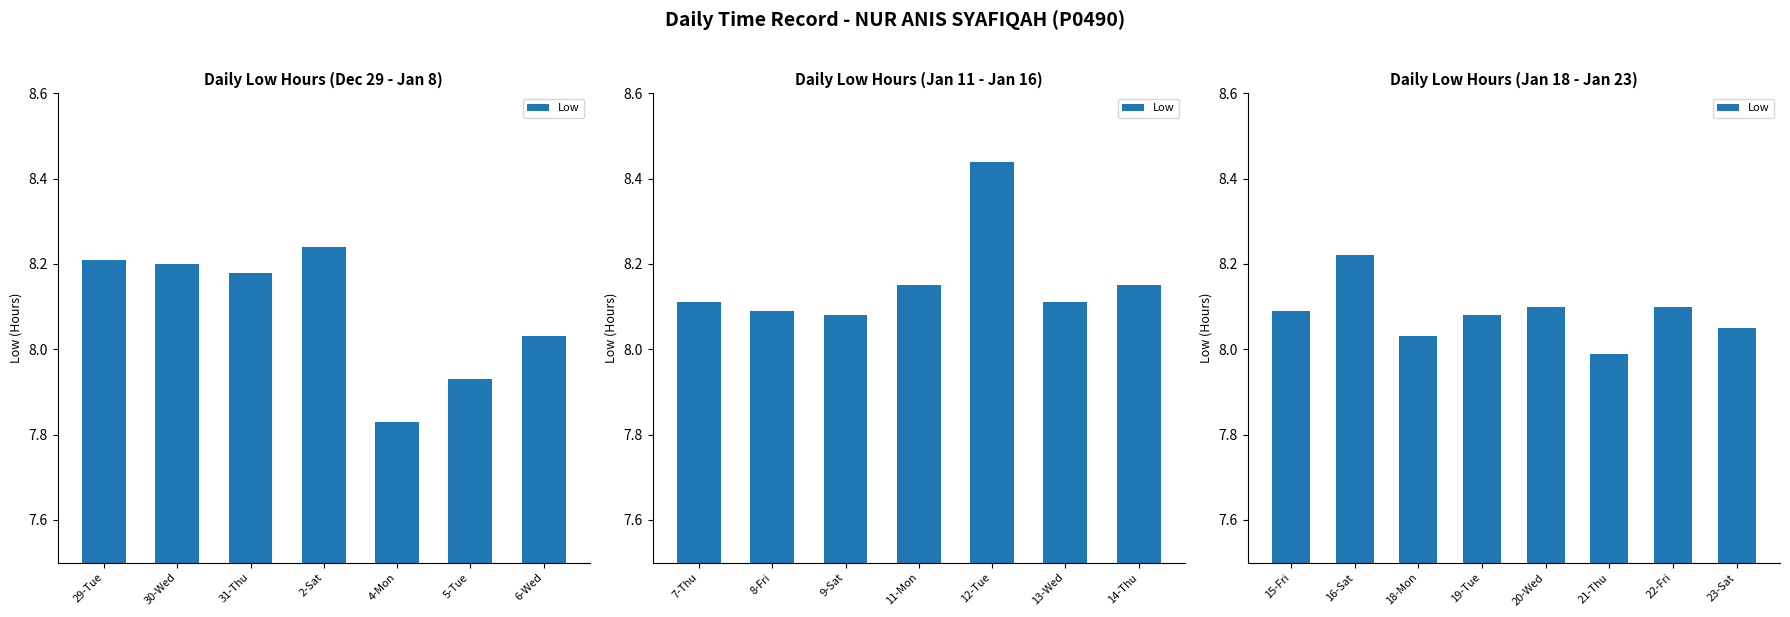

Are the bars horizontal?

No